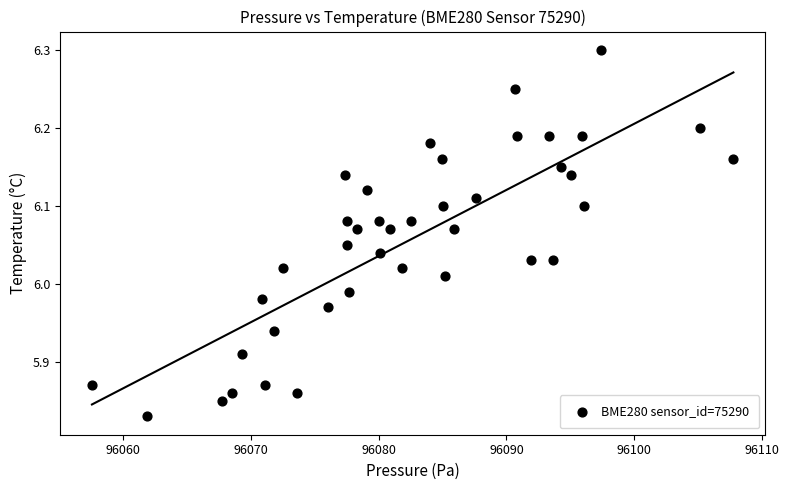

What is the range of X values (max minus min)?

50.2